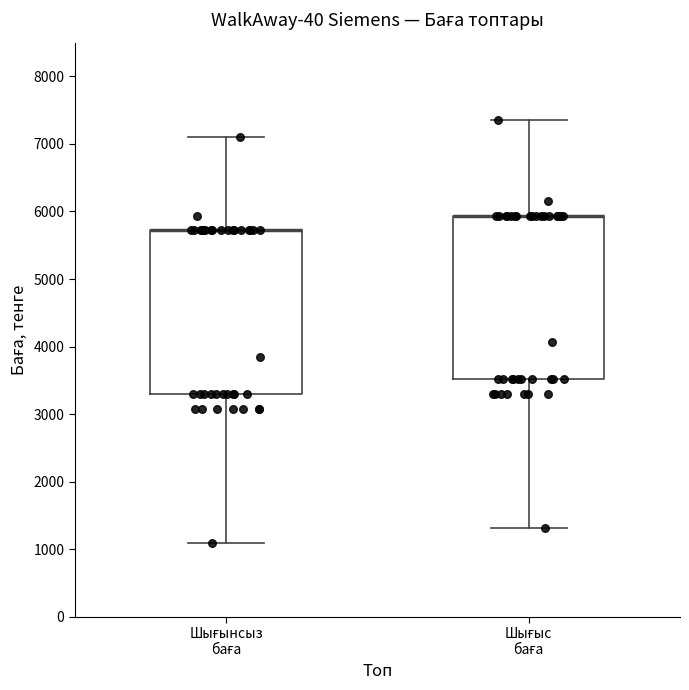

Where does the upper whisker of the box for Шығынсыз баға end on the y-axis? The values are not printed on the chart, so give them approximately, as read against the axis.

7100